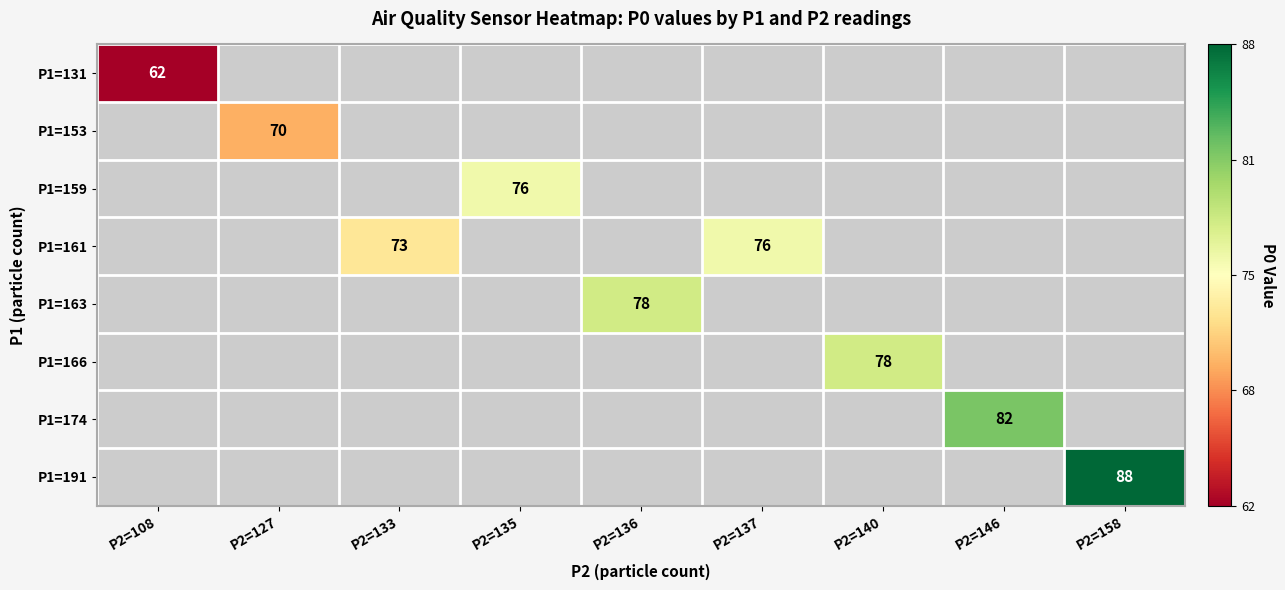

Between P2=108 and P2=140, which is larger?

P2=140